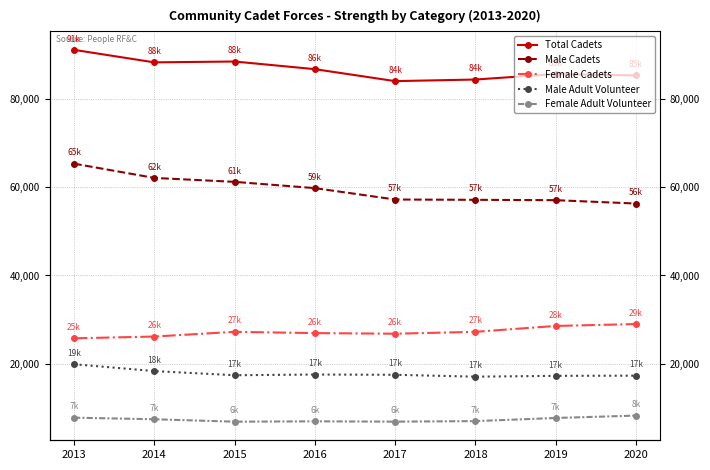

What is the maximum value shown in the chart?

91090